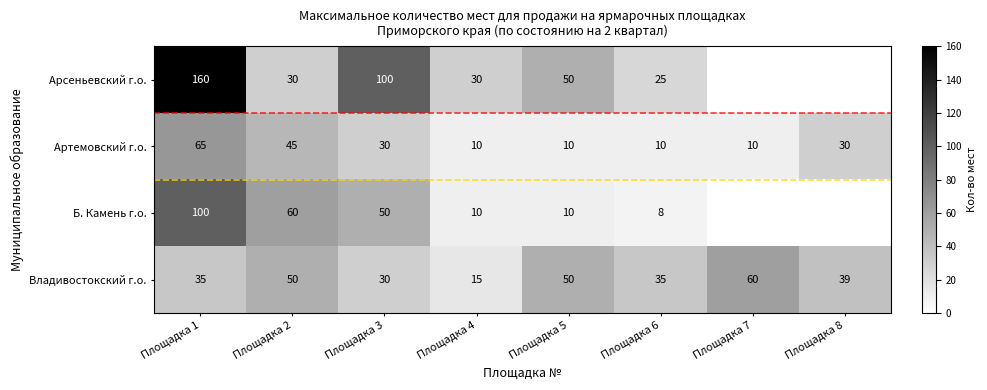

Is it true that Б. Камень г.о. equals 106 at Площадка 2?

False